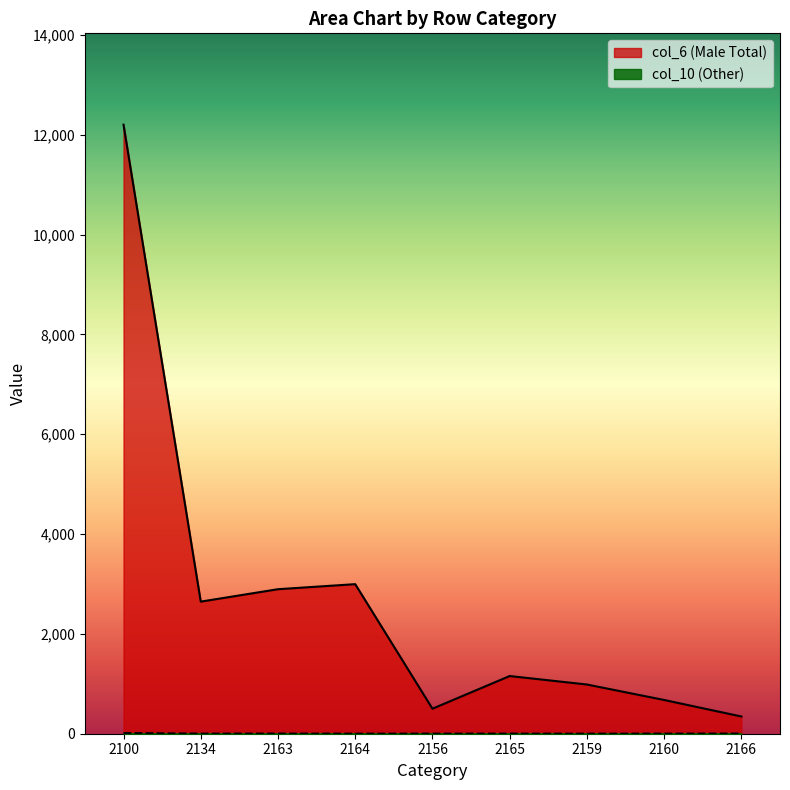

At how many categories does at least one series exceed 3636?

1